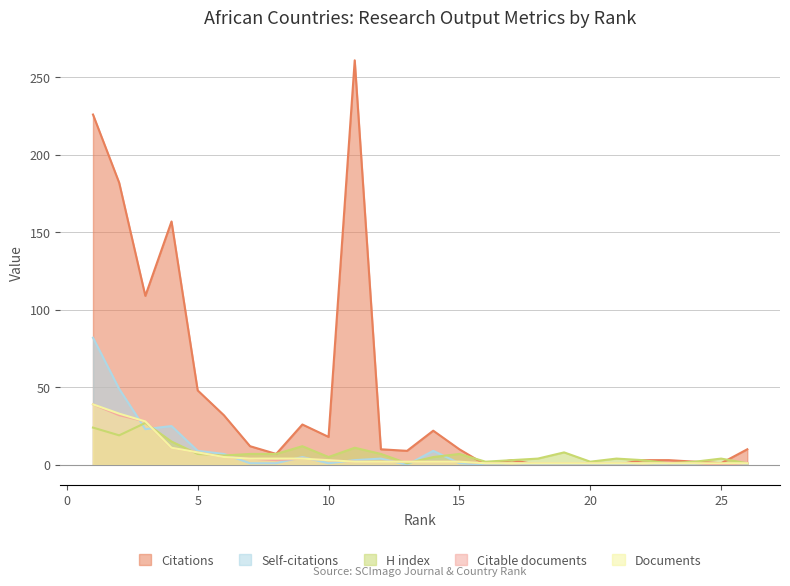

The value of Citations at 14 is 22. True or false?

True